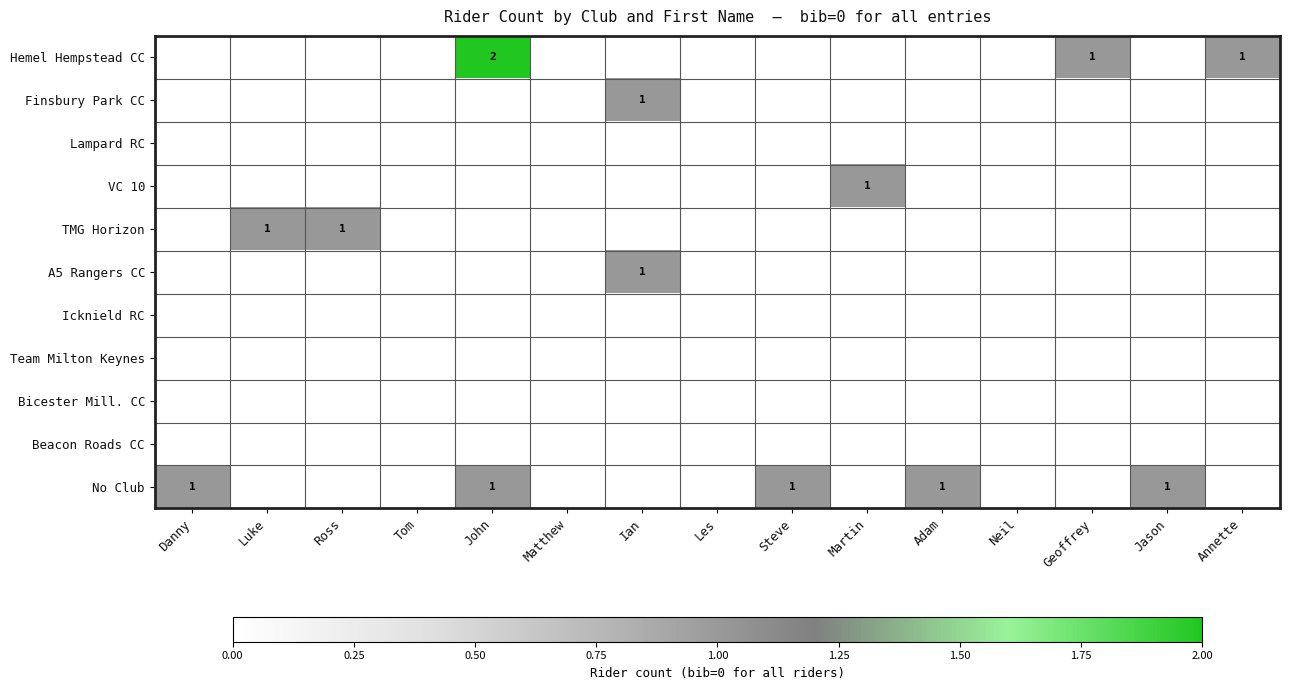

At how many categories does at least one series exceed 1?

1